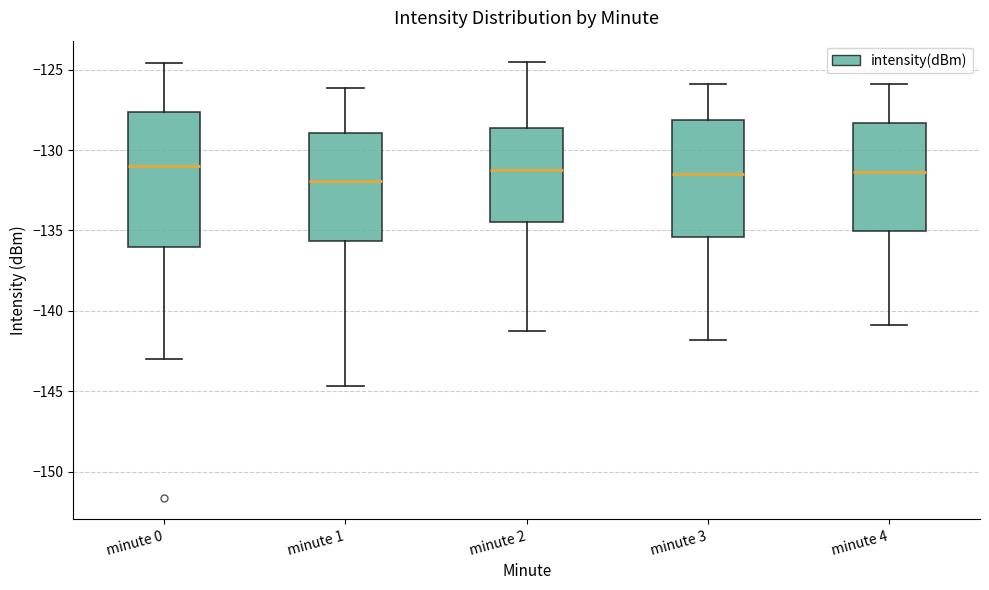

Reading left to right, read every box against the y-axis: the position of its median line, the range the box covers, and the ends of its whiskers. The values are not printed on the chart, so give them approximately, as read against the axis.

minute 0: median -131.0, box -136.0 to -127.5, whiskers -143.0 to -124.5
minute 1: median -132.0, box -135.5 to -129.0, whiskers -144.5 to -126.0
minute 2: median -131.0, box -134.5 to -128.5, whiskers -141.0 to -124.5
minute 3: median -131.5, box -135.5 to -128.0, whiskers -142.0 to -126.0
minute 4: median -131.5, box -135.0 to -128.5, whiskers -141.0 to -126.0